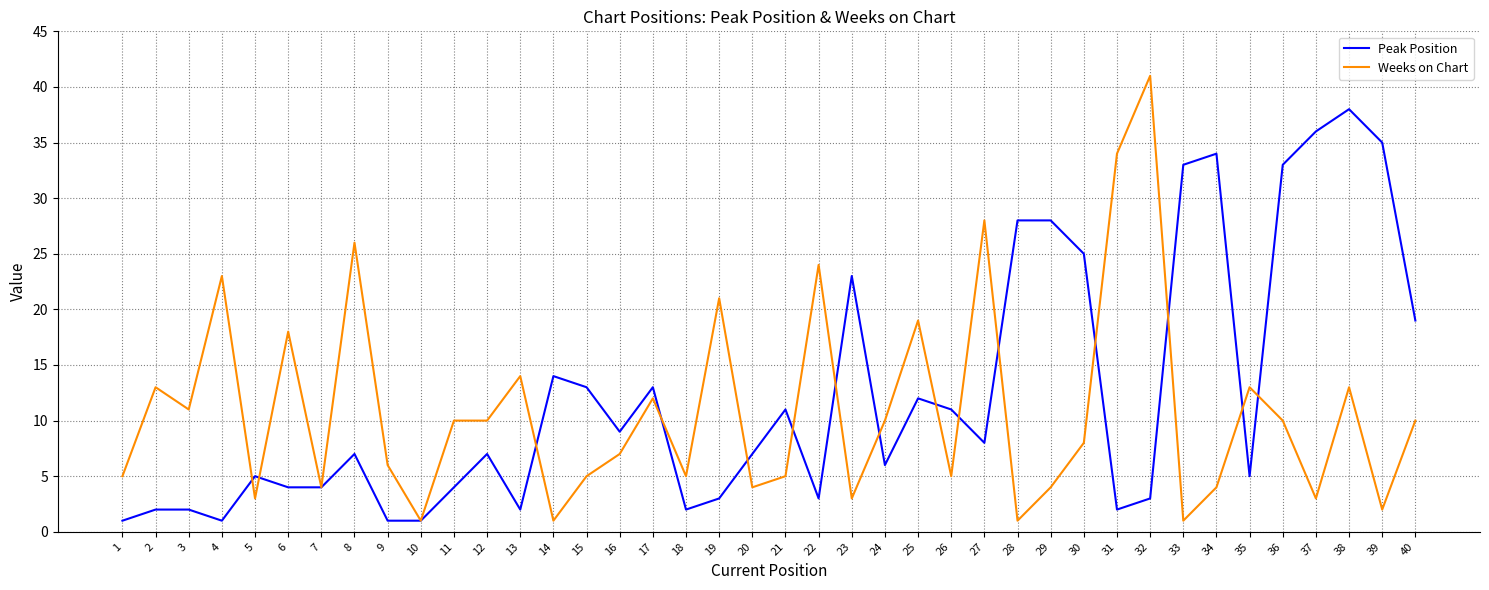

What is the difference between the maximum and second lowest values in the Weeks on Chart series?

40